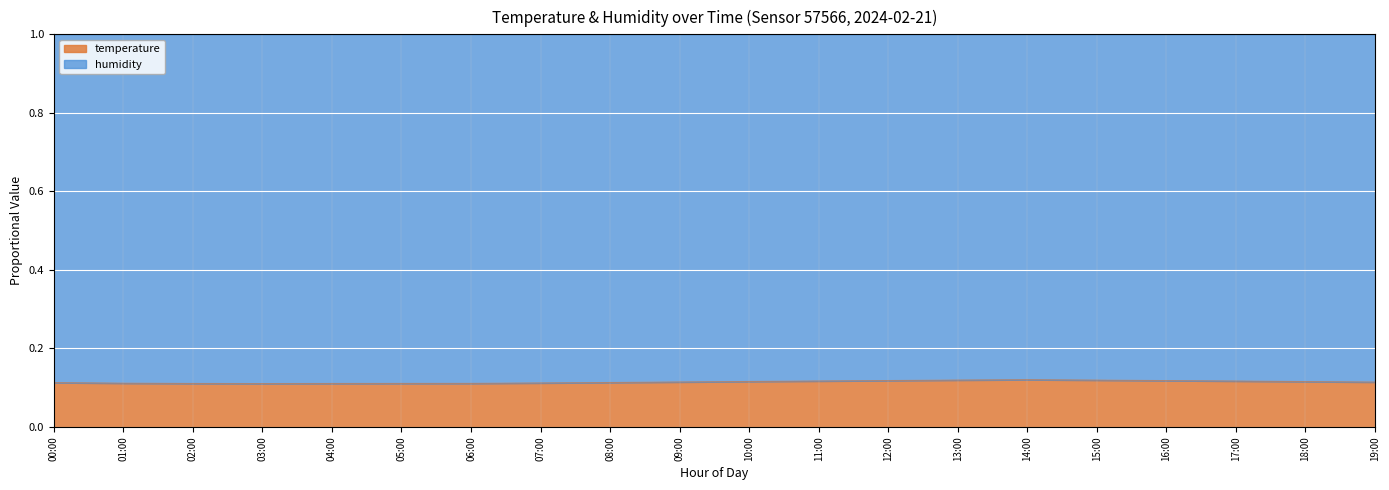

Does the chart display data point markers on the line(s)?

No